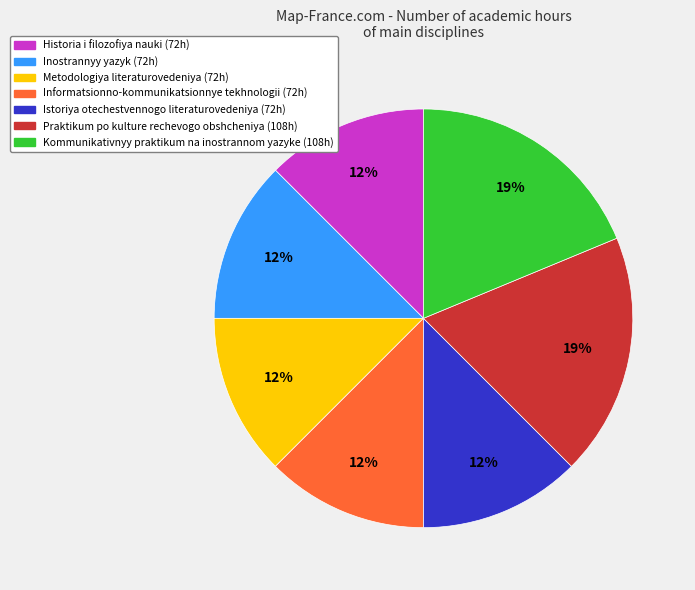

Is Historia i filozofiya nauki (72h) the majority of the pie?

No